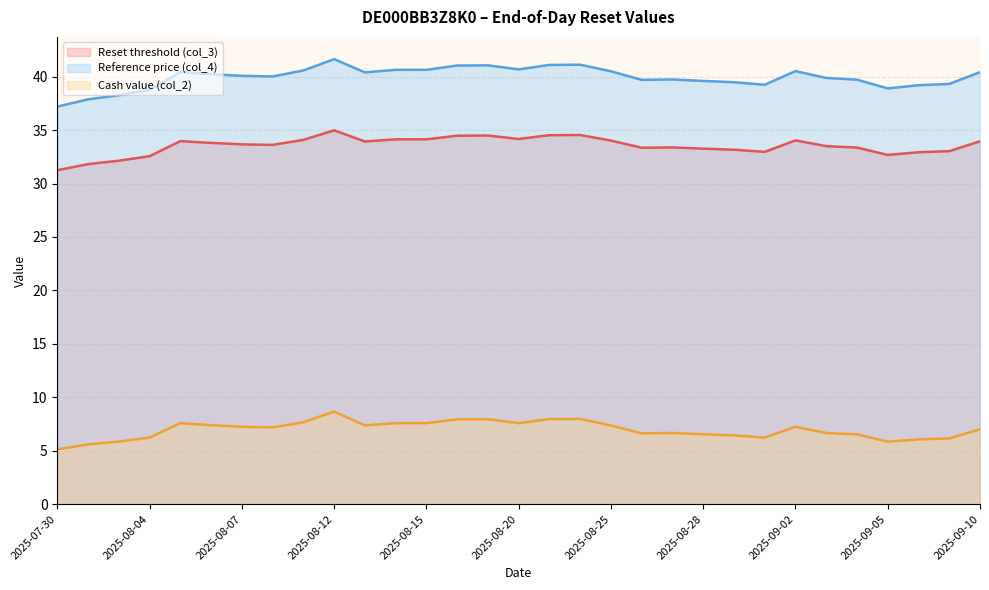

What is the label of the 13th point from the left?

2025-08-15